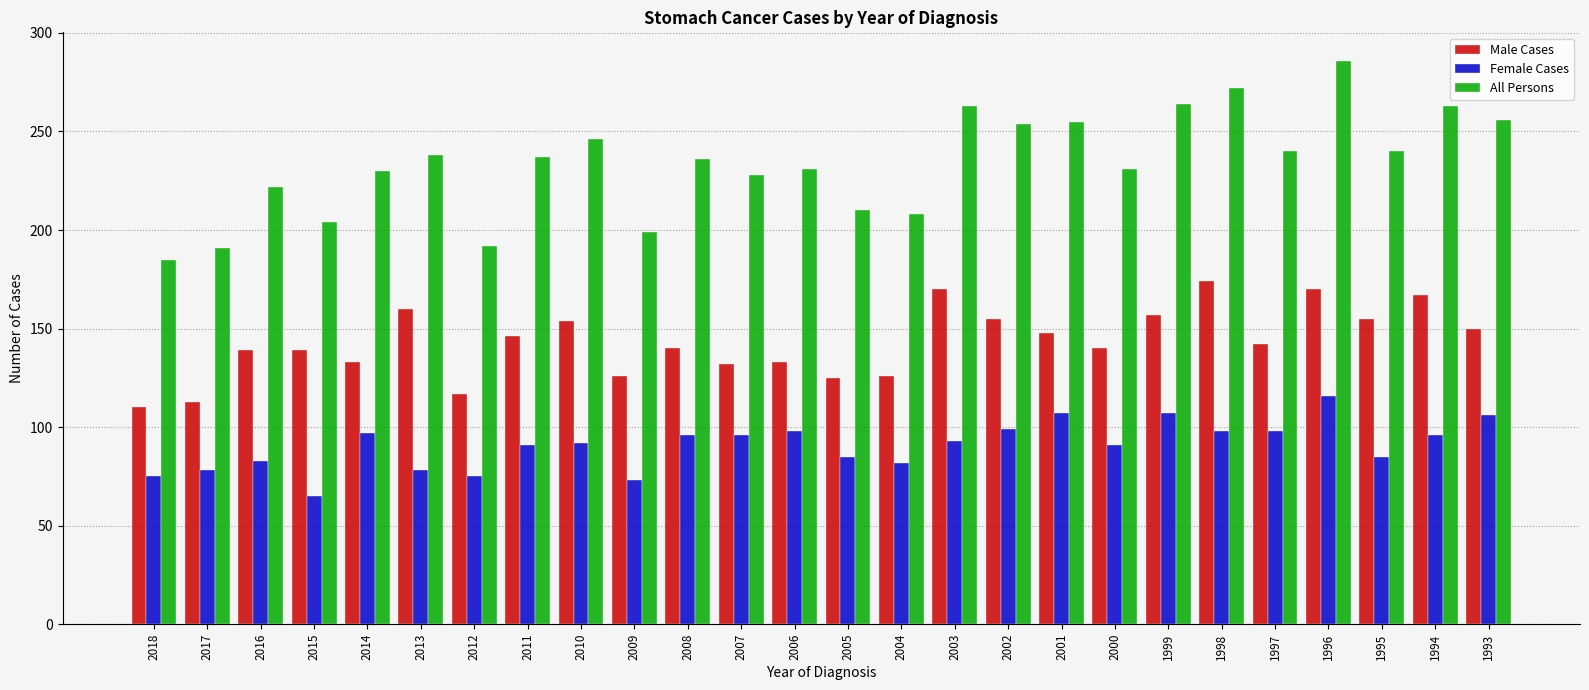

Which series has the widest spread of values?

All Persons